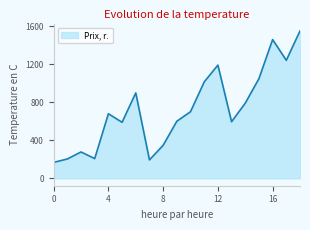

What is the difference between the maximum and minimum values?

1384.8